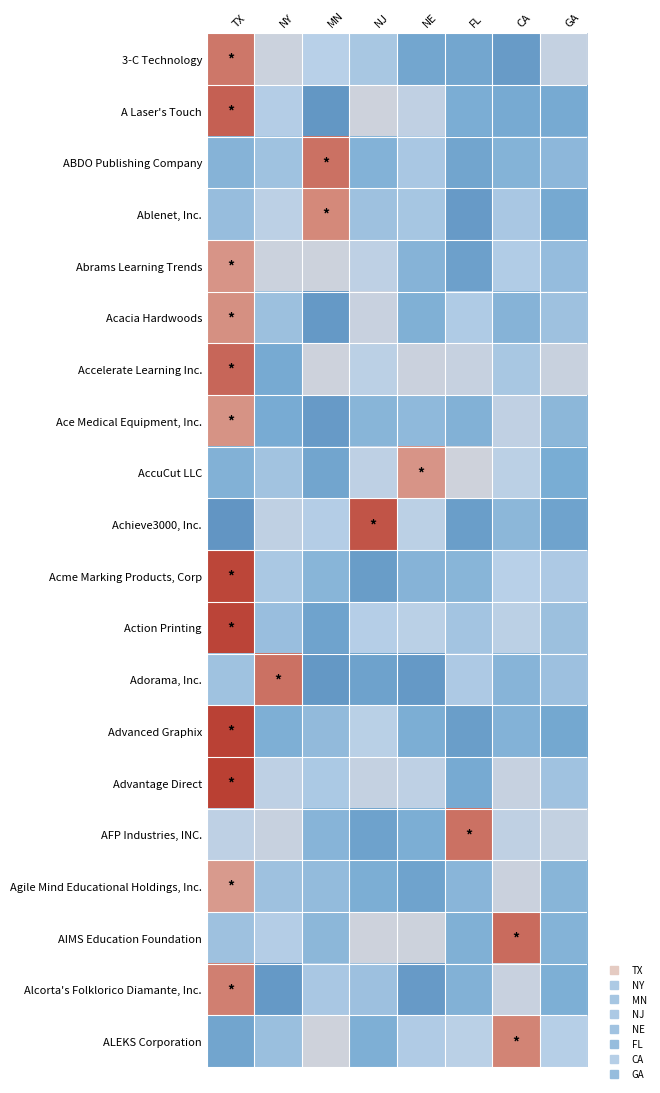

At how many categories does at least one series exceed 0?

8